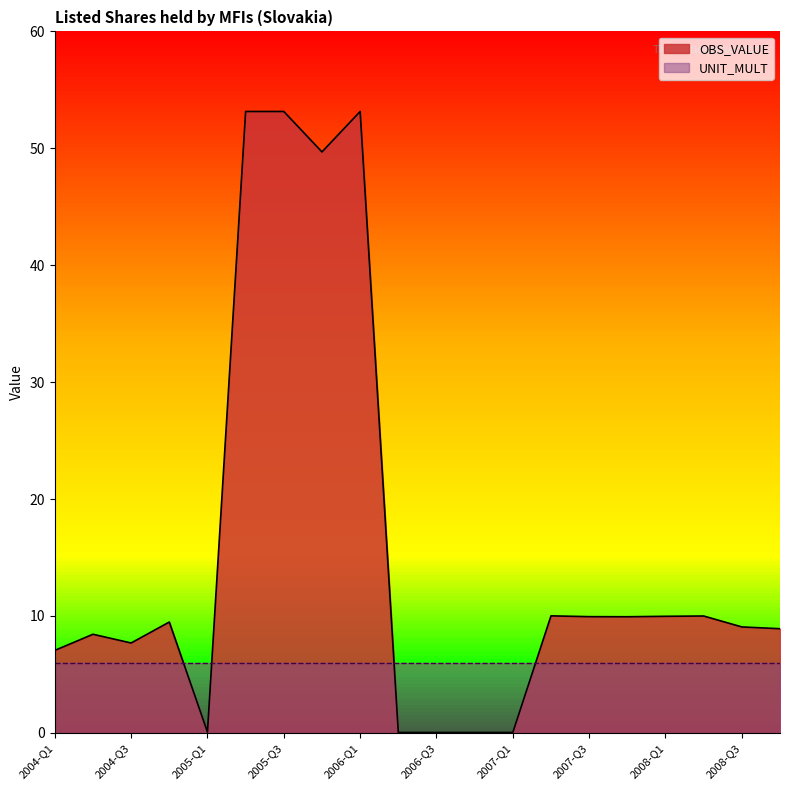

At which category does the data reach its first local peak?

2004-Q2